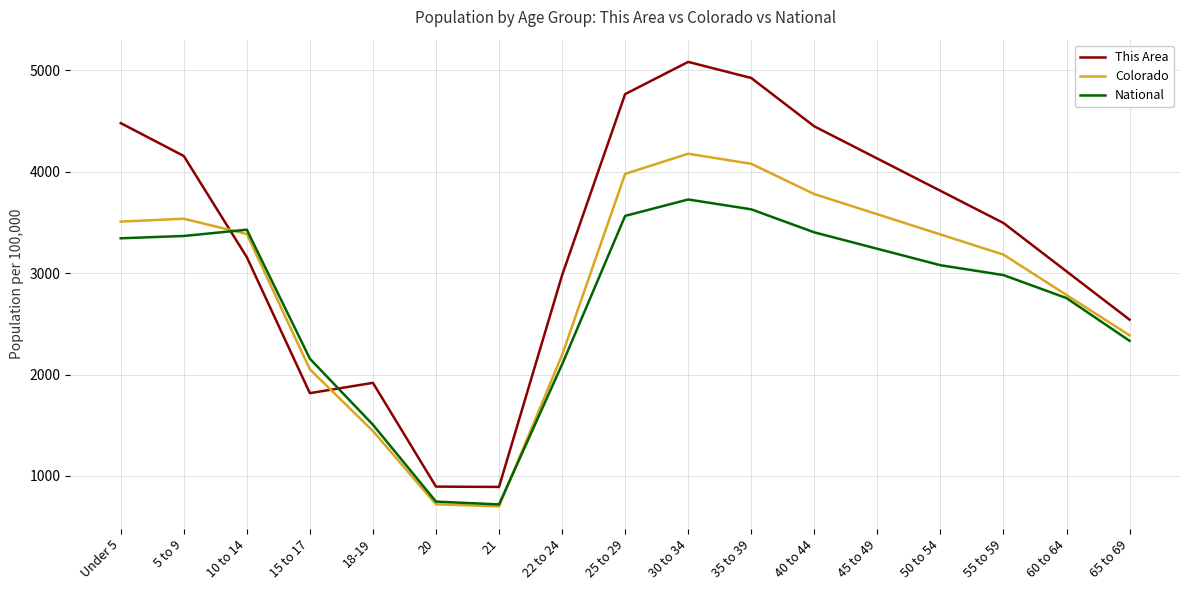

What are all the series names shown in the legend?

This Area, Colorado, National